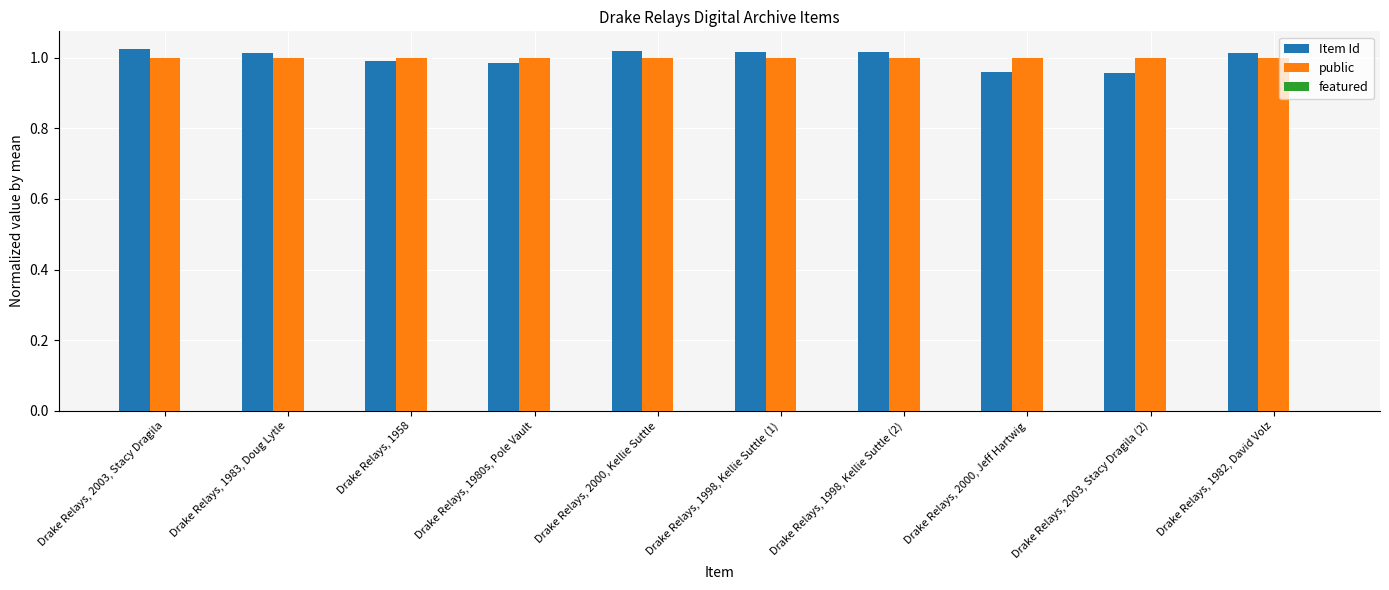

Between Drake Relays, 1980s, Pole Vault and Drake Relays, 2003, Stacy Dragila (2), which series saw the biggest shift?

Item Id